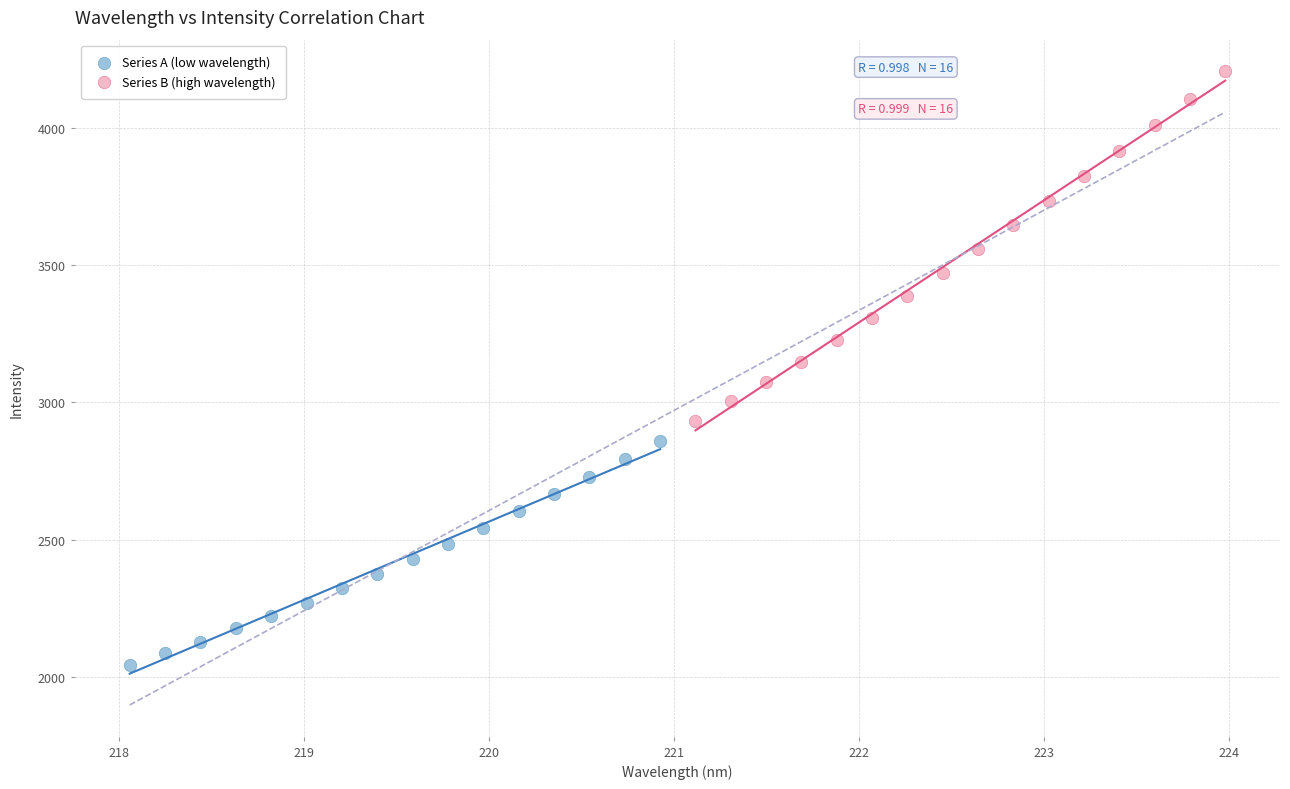

What are all the series names shown in the legend?

Series A (low wavelength), Series B (high wavelength)